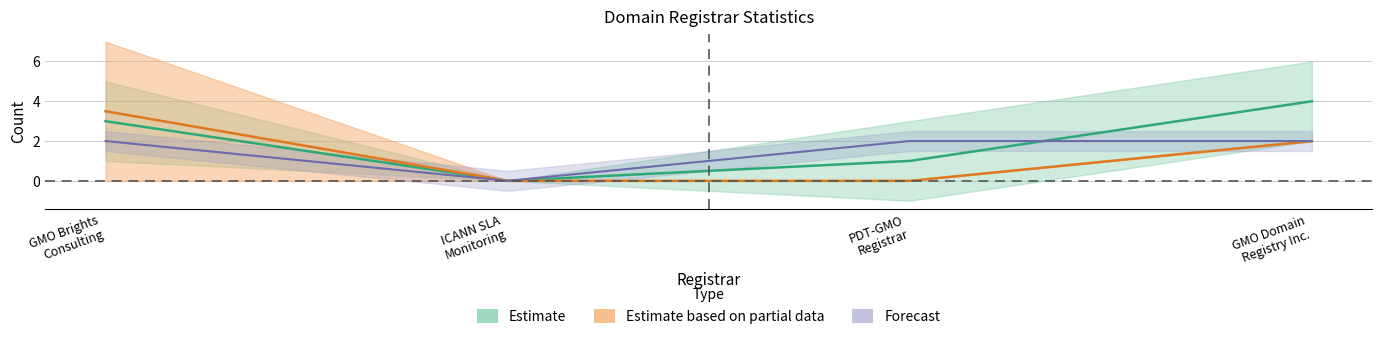

What is the difference between the highest and lowest values at PDT-GMORegistrar?

2